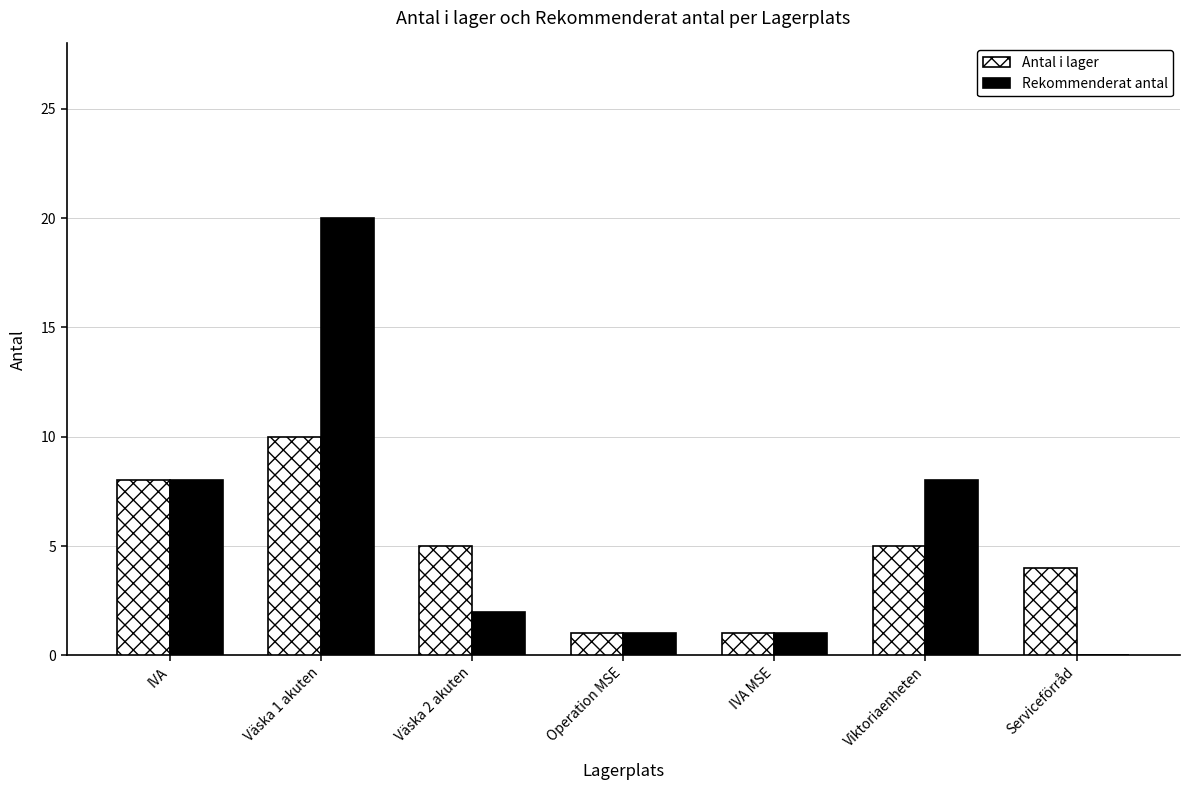

Are the bars horizontal?

No